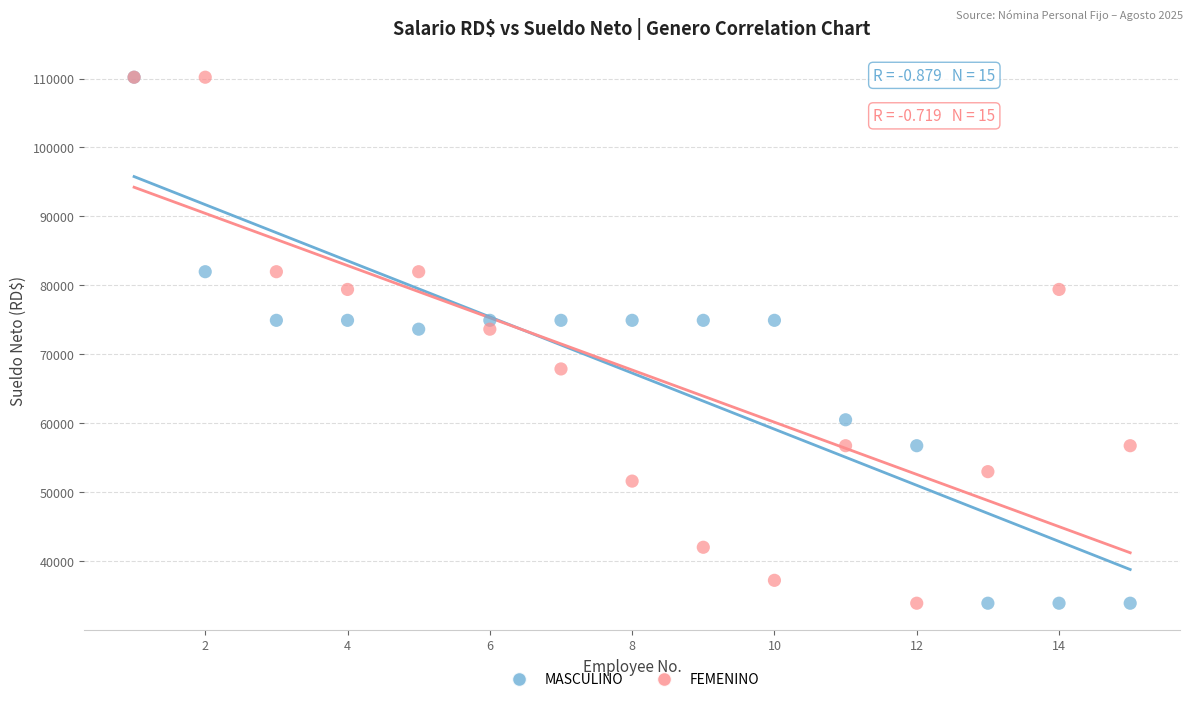

What are all the series names shown in the legend?

MASCULINO, FEMENINO